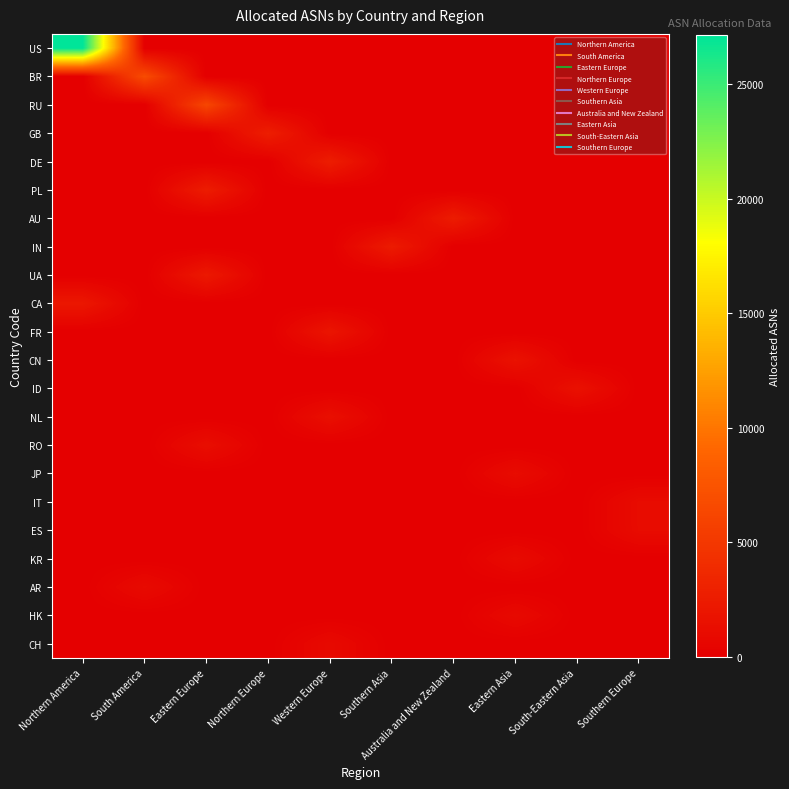

What is the maximum value shown in the chart?

27143